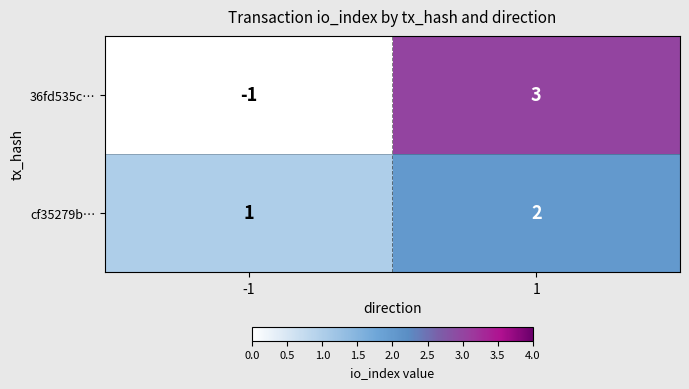

True or false: 36fd535c… has a value of -2 at -1.

False